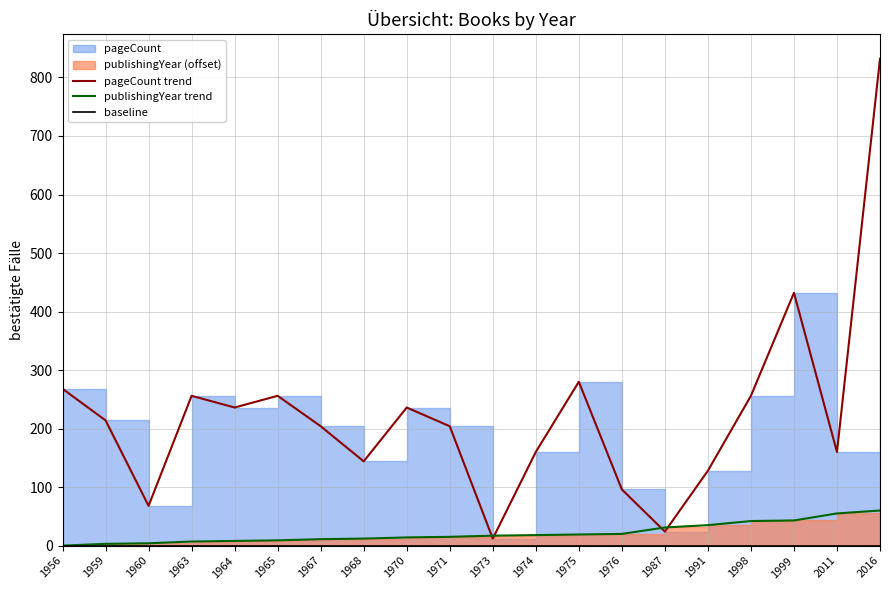

Reading right to left, extract all data points from this chart.

pageCount trend: 832	160	432	256	128	24	96	280	160	12	204	236	144	204	256	236	256	68	214	268
publishingYear trend: 60	55	43	42	35	31	20	19	18	17	15	14	12	11	9	8	7	4	3	0
baseline: 0	0	0	0	0	0	0	0	0	0	0	0	0	0	0	0	0	0	0	0